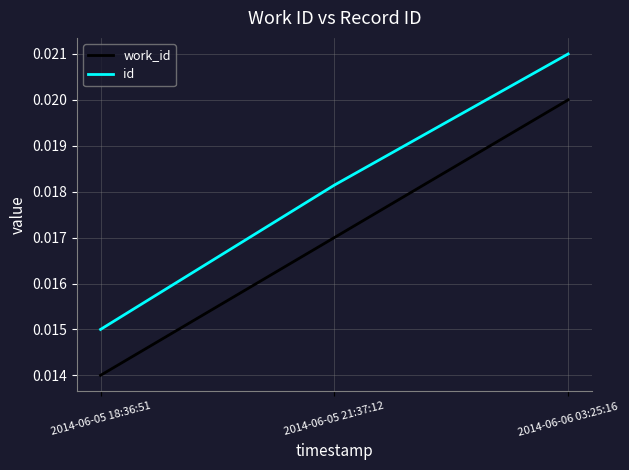

At which category is the sum across all series the highest?

2014-06-06 03:25:16